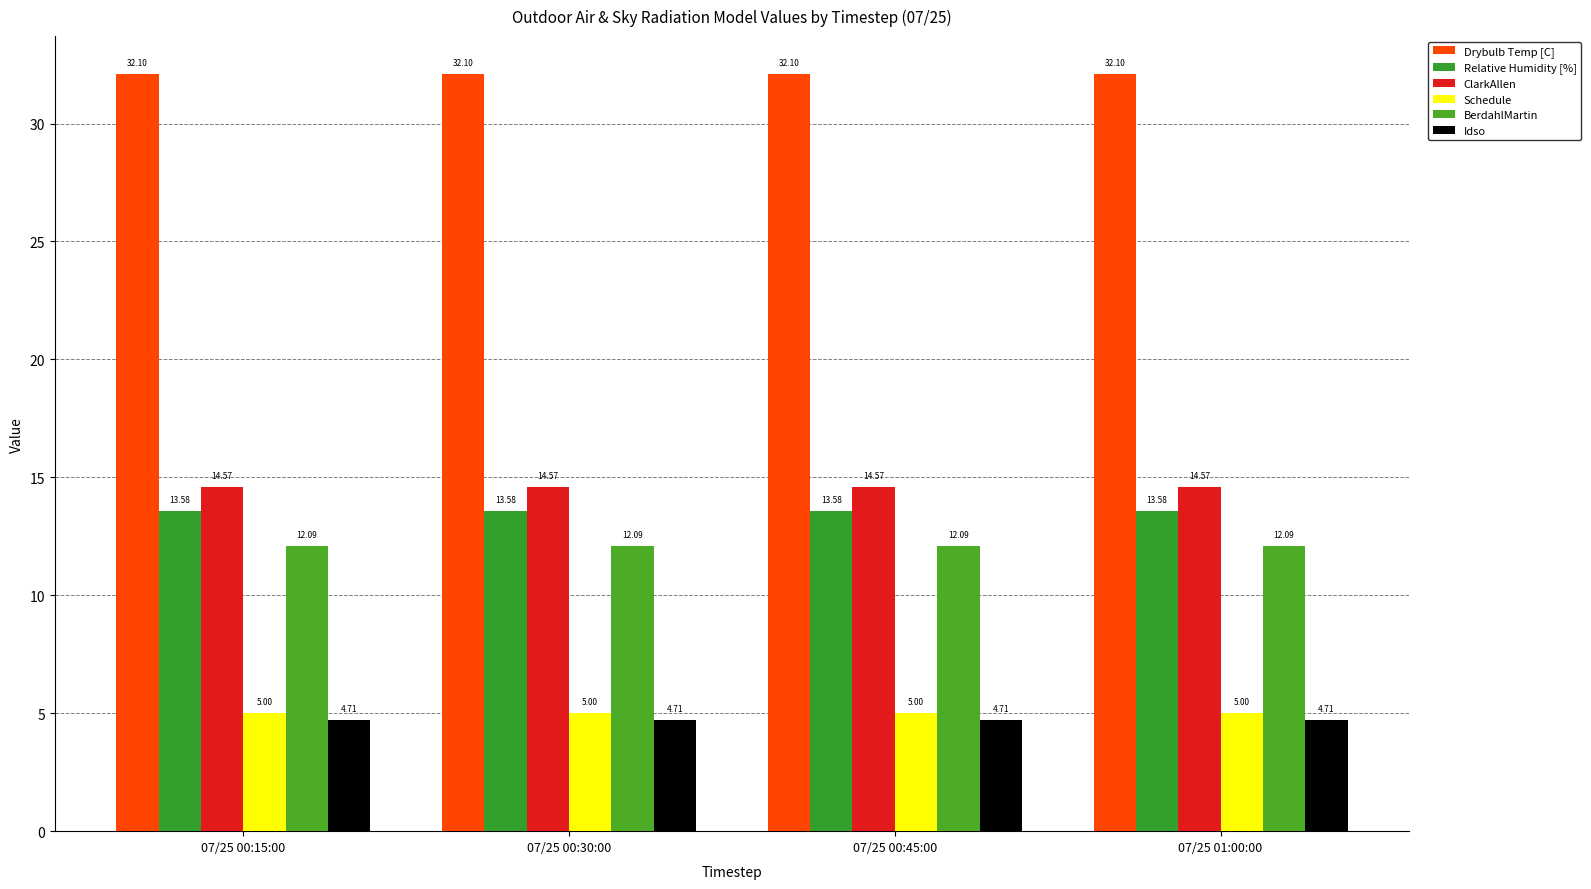

What is the total value across all series at 07/25 00:45:00?

82.0